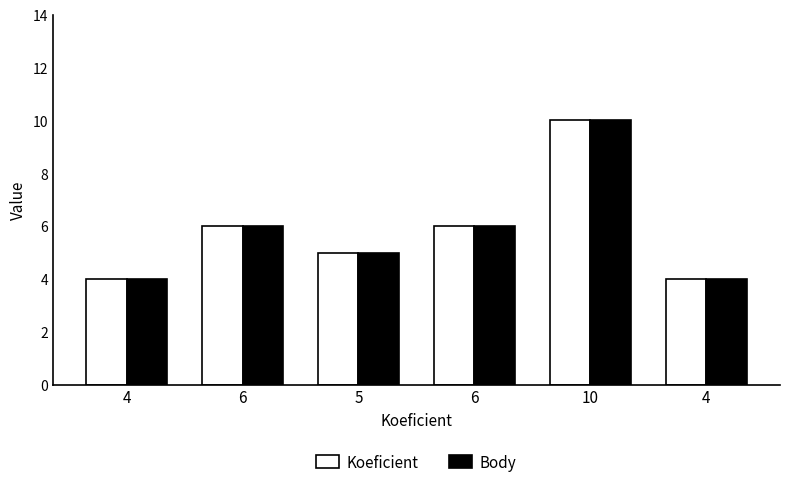

How many bars are there in total?

12